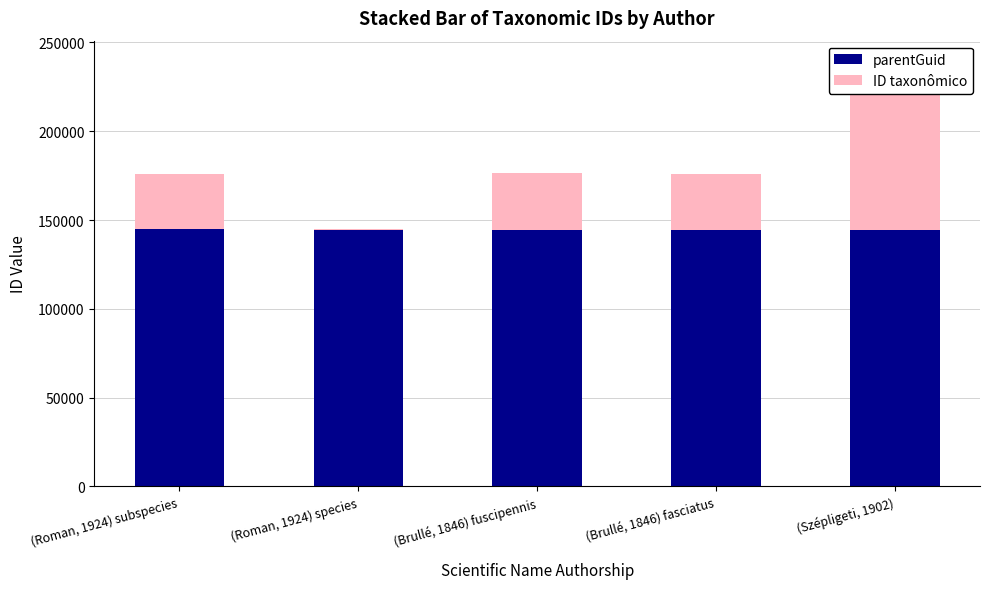

Which series has the largest total across all categories?

parentGuid